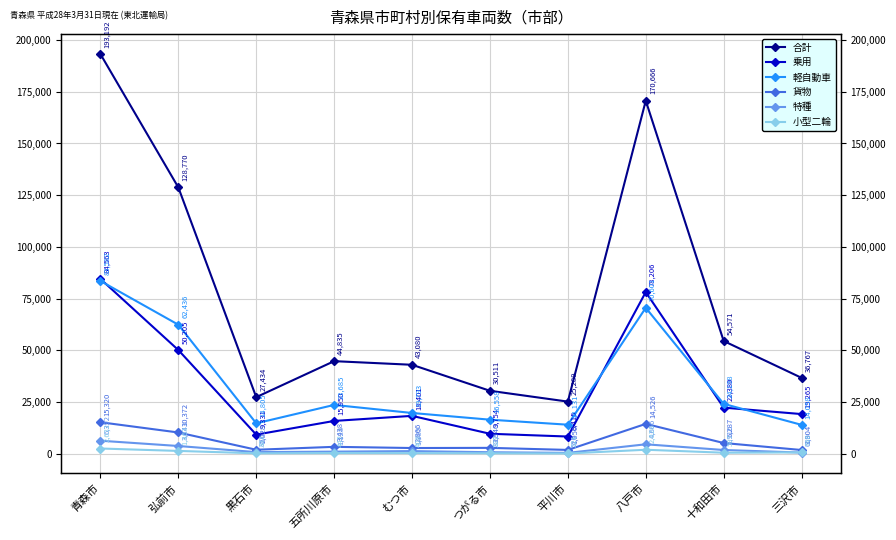

True or false: 特種 has a value of 266 at 平川市.

False